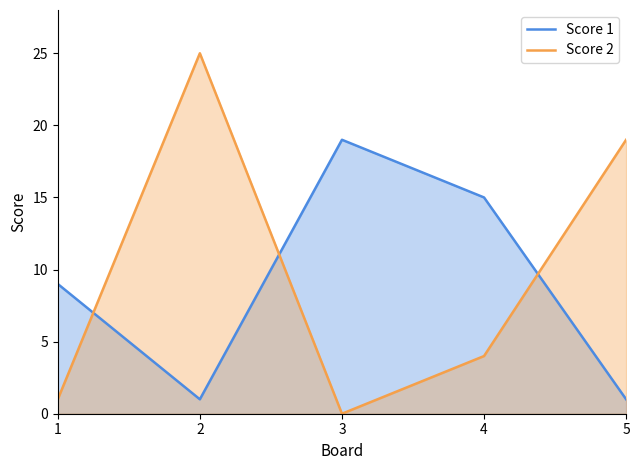

True or false: Score 2 and Score 1 intersect in this chart.

True